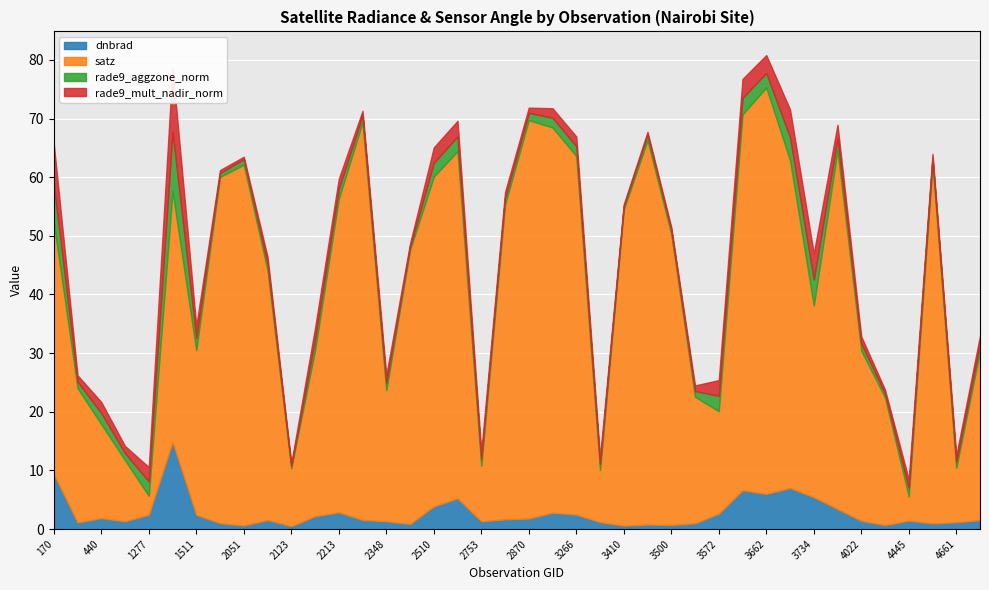

True or false: dnbrad and rade9_mult_nadir_norm intersect in this chart.

True